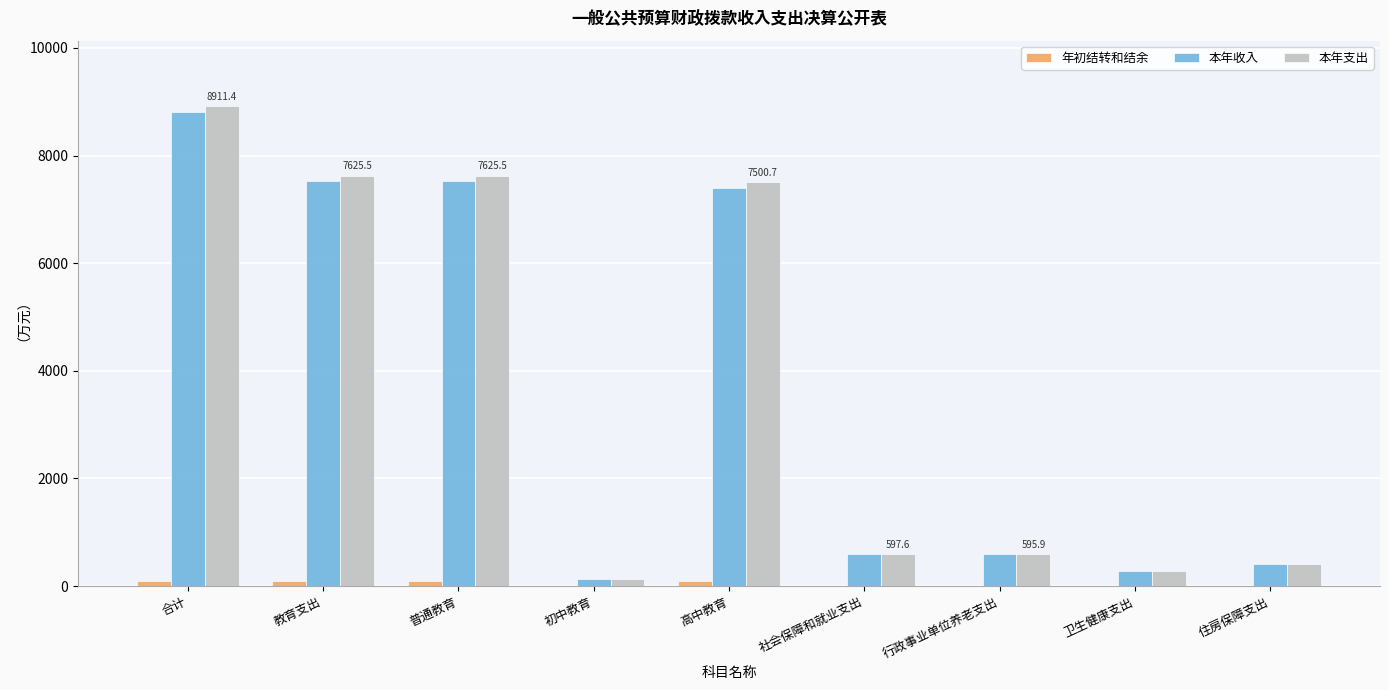

Which category has the highest value across all series?

合计